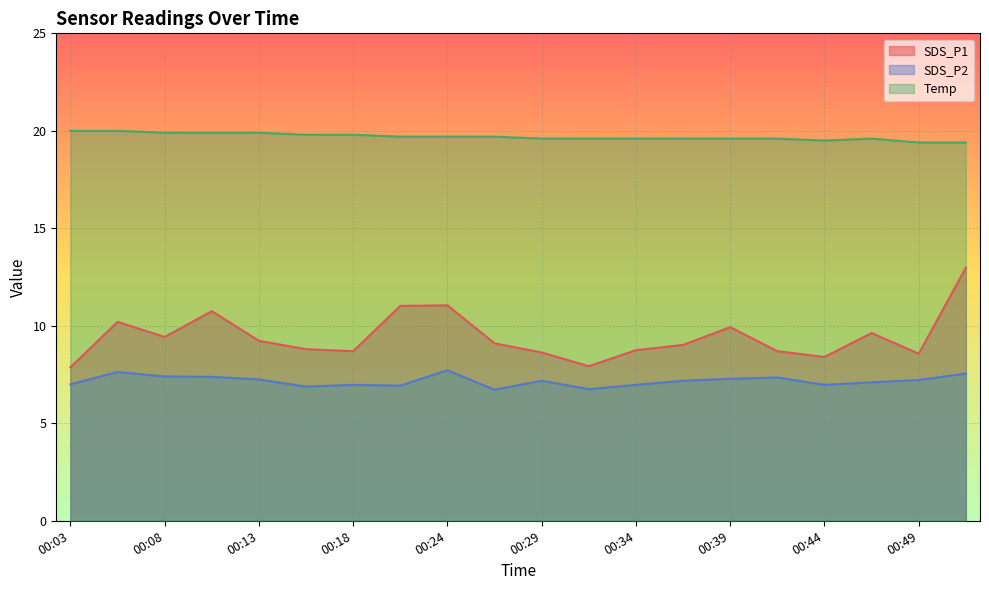

Is it true that SDS_P2 equals 6.9 at 00:21?

True